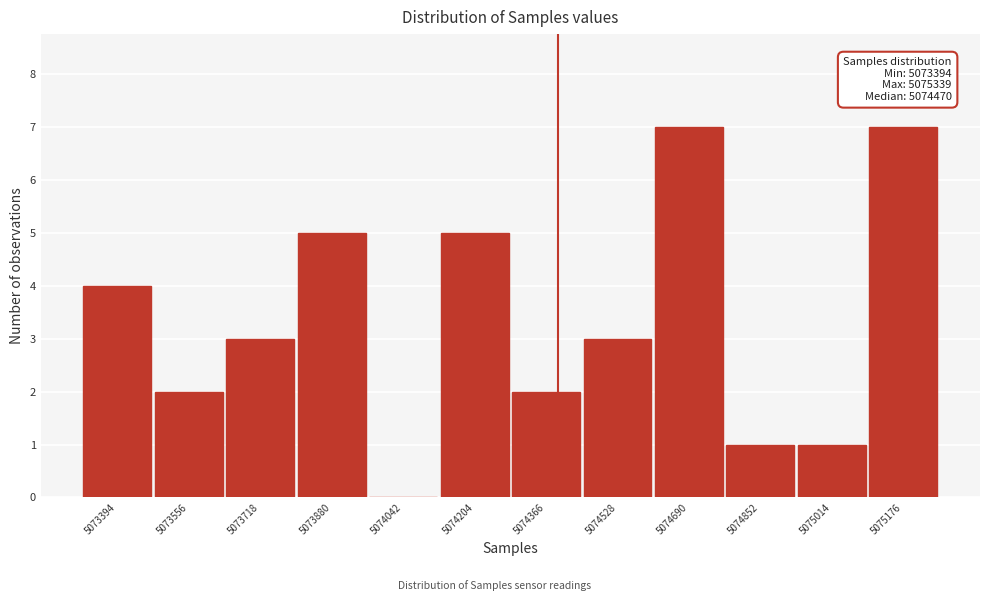

Reading left to right, list all the values displayed in this chart.

5073394=4	5073556=2	5073718=3	5073880=5	5074042=0	5074204=5	5074366=2	5074528=3	5074690=7	5074852=1	5075014=1	5075176=7